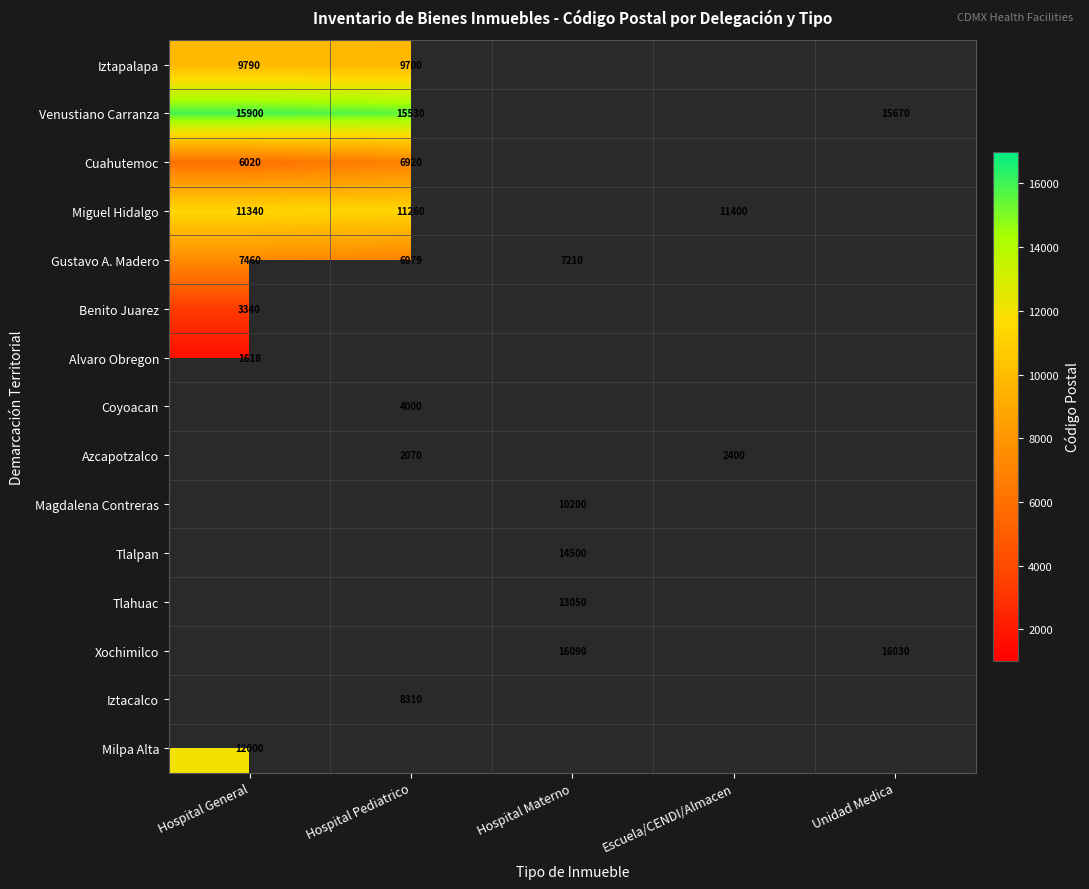

The value of Gustavo A. Madero at Hospital Materno is 7210. True or false?

True